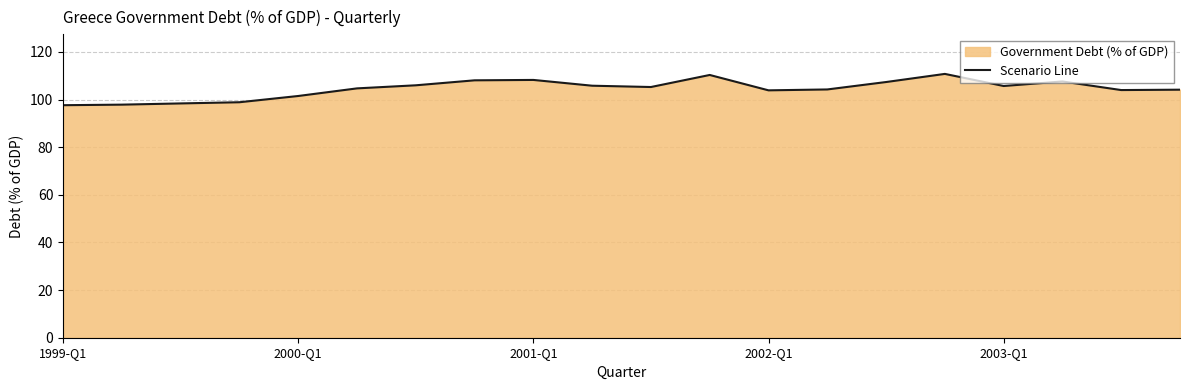

What is the minimum value shown in the chart?

97.7